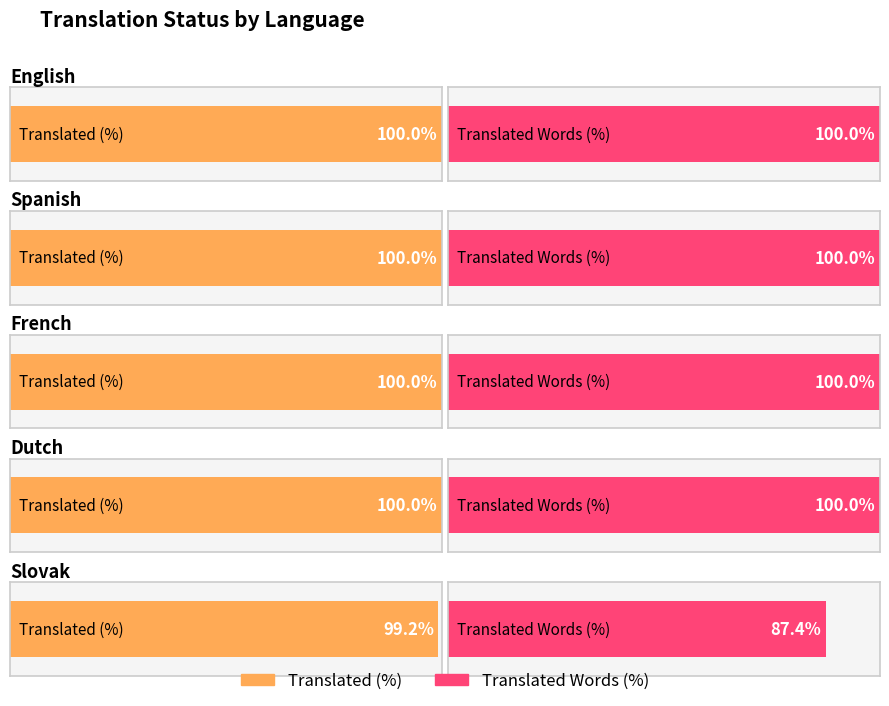

Reading right to left, what are all the values shown in this chart?

translated_percent: Slovak=99.2	Dutch=100.0	French=100.0	Spanish=100.0	English=100.0
translated_words_percent: Slovak=87.4	Dutch=100.0	French=100.0	Spanish=100.0	English=100.0